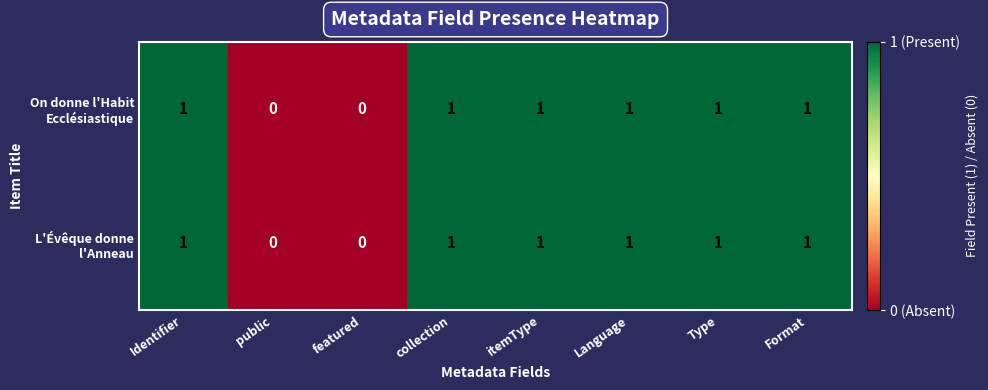

Which has a higher value, public or featured?

public